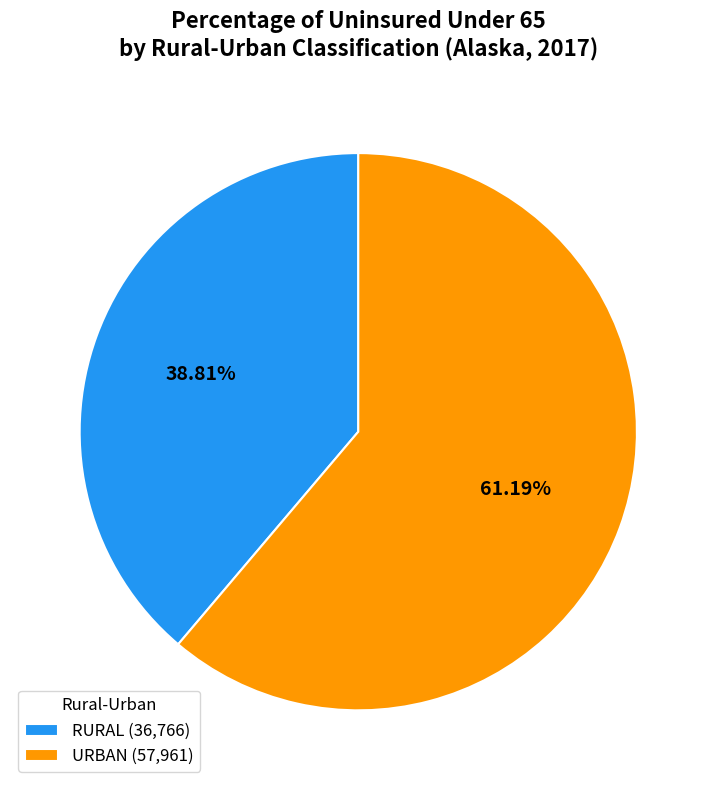

Is the sum of URBAN (57,961) and RURAL (36,766) greater than half?

Yes